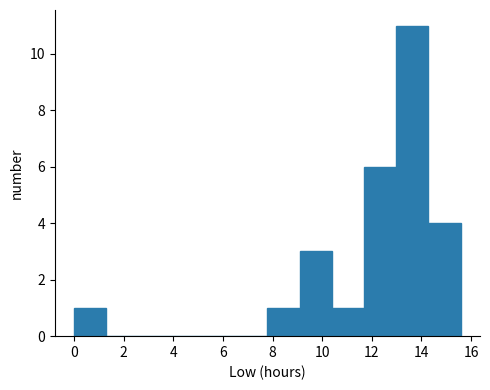

Reading left to right, transcribe this chart: for each bar, give the range it covers on the x-axis and its height. Neither the bar edges nor the heights are printed on the chart, so give them approximately, as read against the axes.

0.0 to 1.2: 1
1.2 to 2.6: 0
2.6 to 3.8: 0
3.8 to 5.2: 0
5.2 to 6.4: 0
6.4 to 7.8: 0
7.8 to 9.0: 1
9.0 to 10.4: 3
10.4 to 11.6: 1
11.6 to 13.0: 6
13.0 to 14.2: 11
14.2 to 15.6: 4